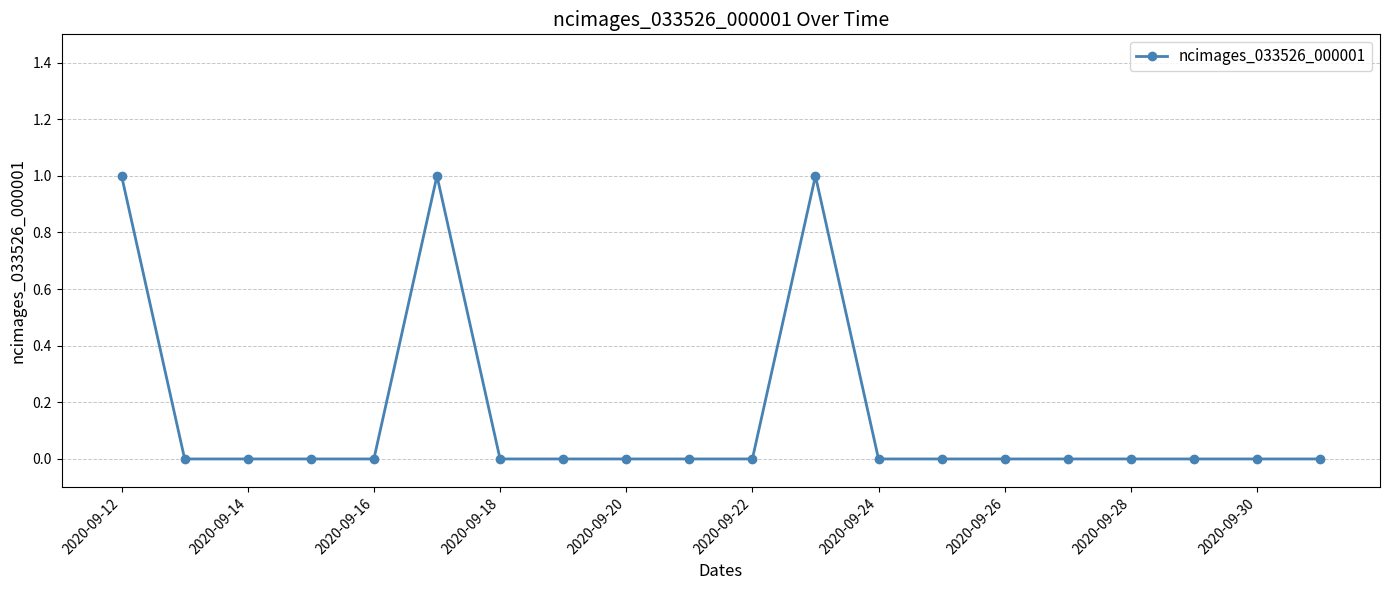

Reading right to left, list all the values displayed in this chart.

0	0	0	0	0	0	0	0	1	0	0	0	0	0	1	0	0	0	0	1